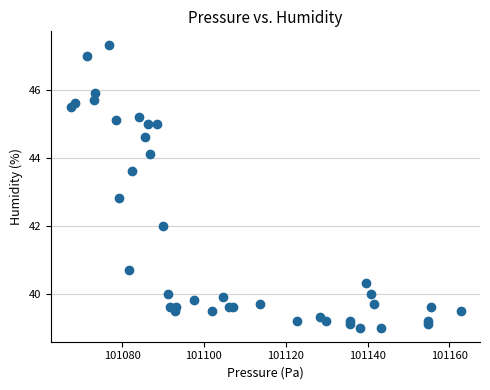

What Y value in the scatter plot is closest to 43?

42.8